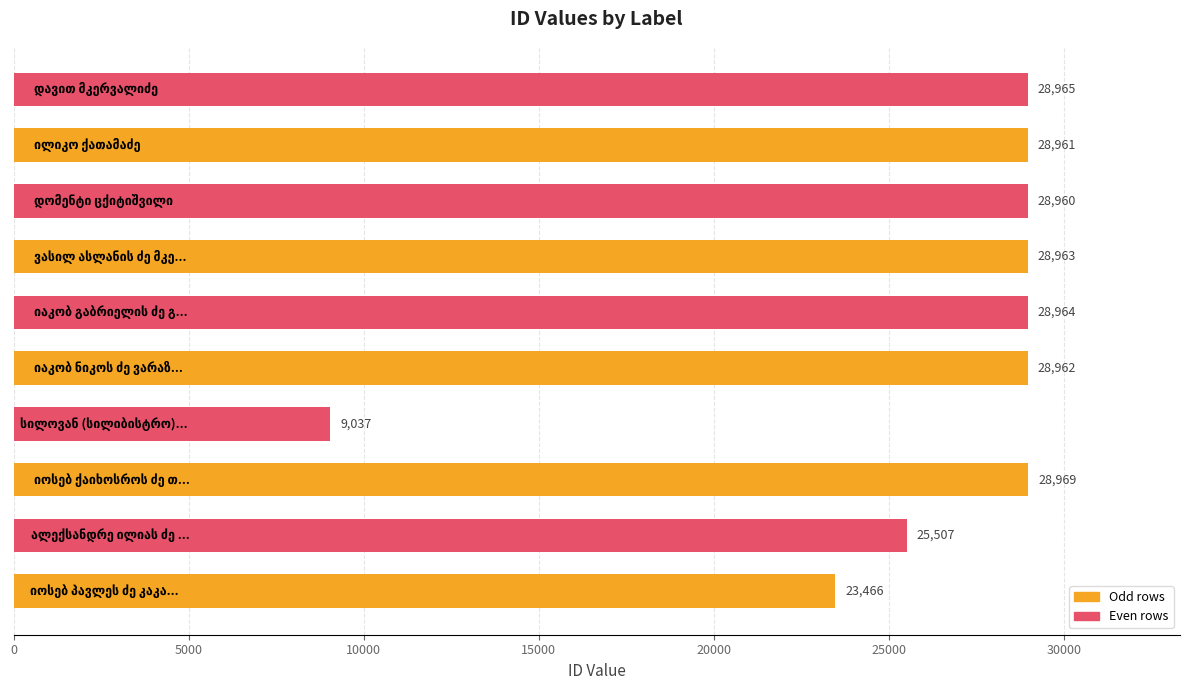

What is the greatest value displayed?

28969